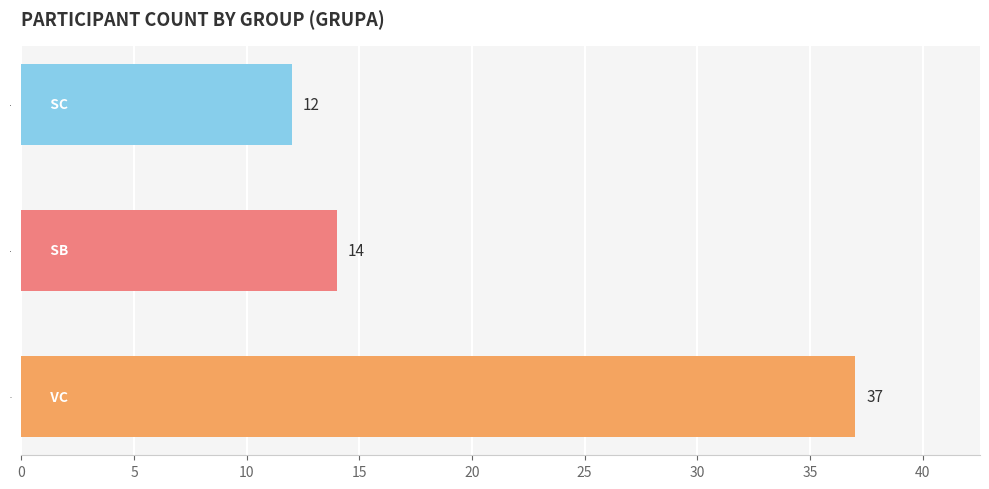

The value at SC is 17. True or false?

False